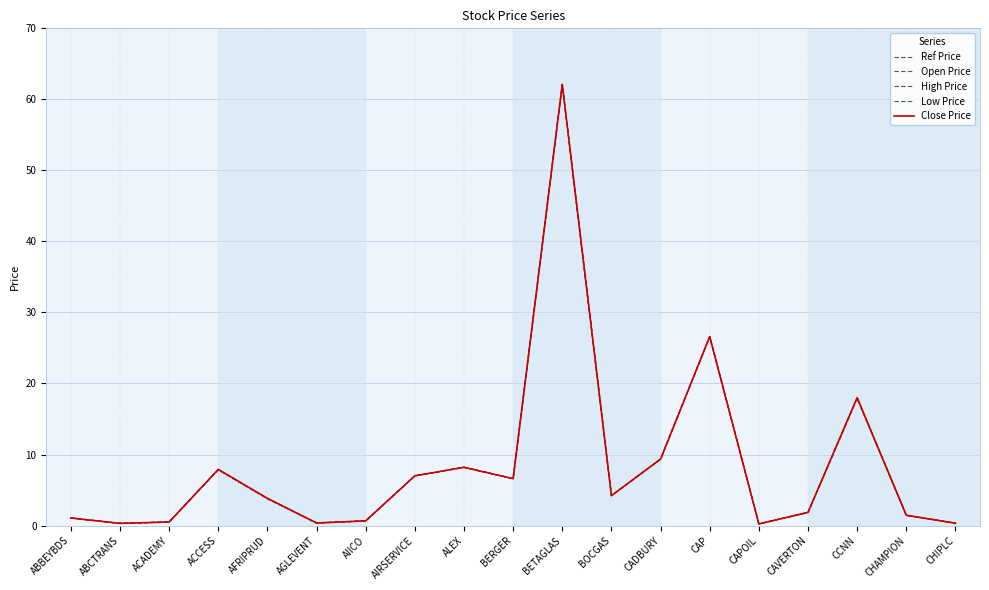

The value of Open Price at CAVERTON is 1.9. True or false?

True